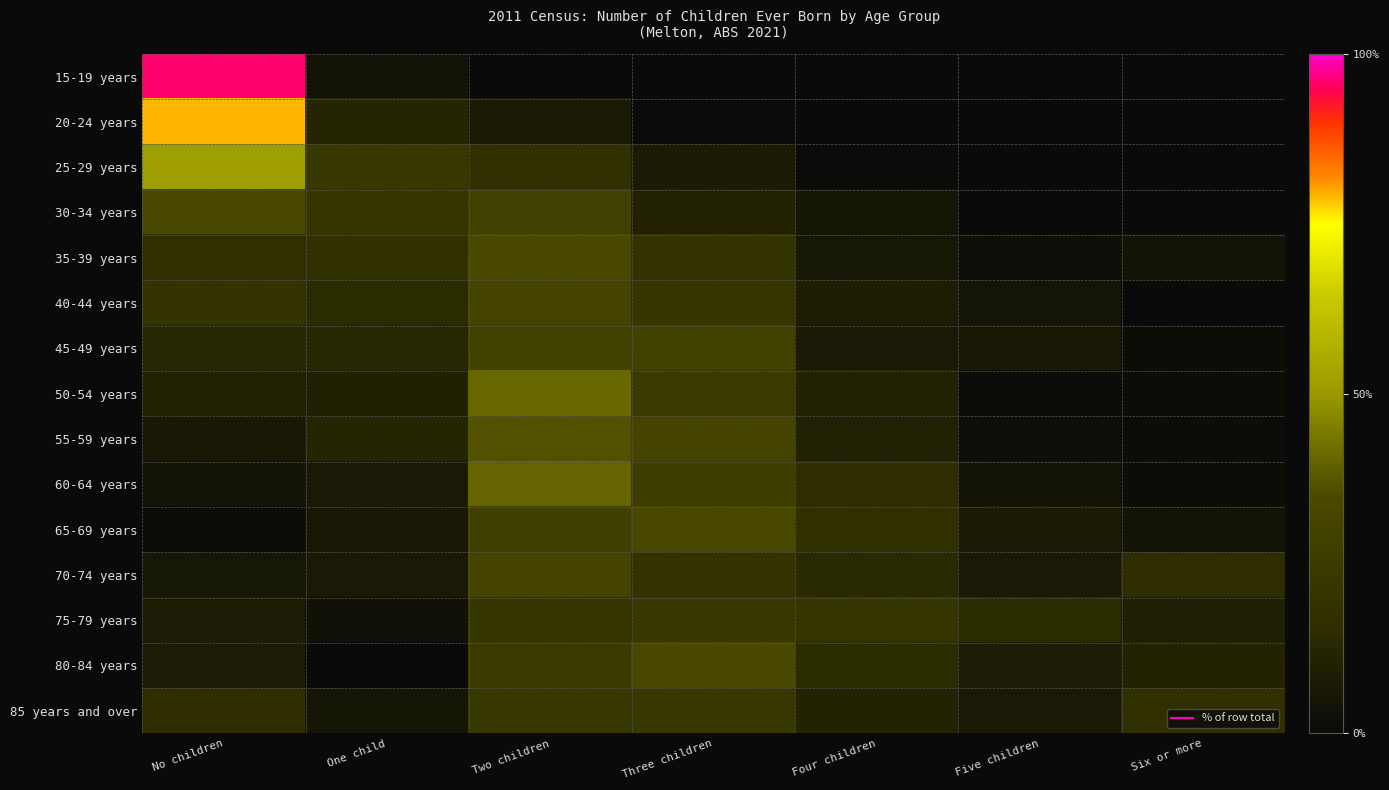

At which category does the chart reach its minimum across all series?

Two children